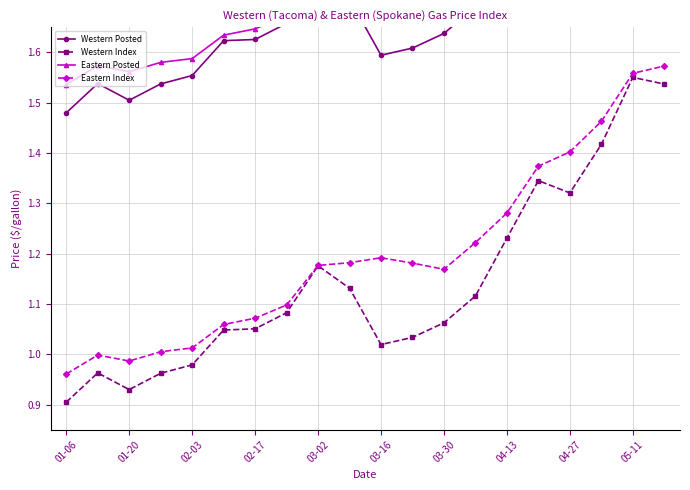

The Eastern Index series shows 1.7 at 01-20. True or false?

False